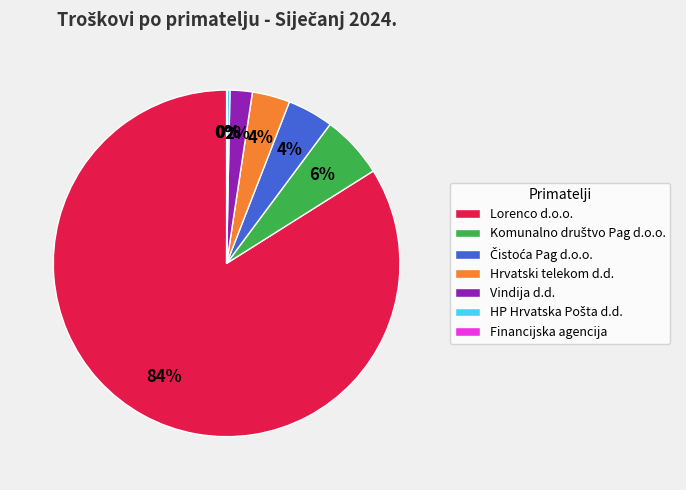

What is the majority slice?

Lorenco d.o.o.